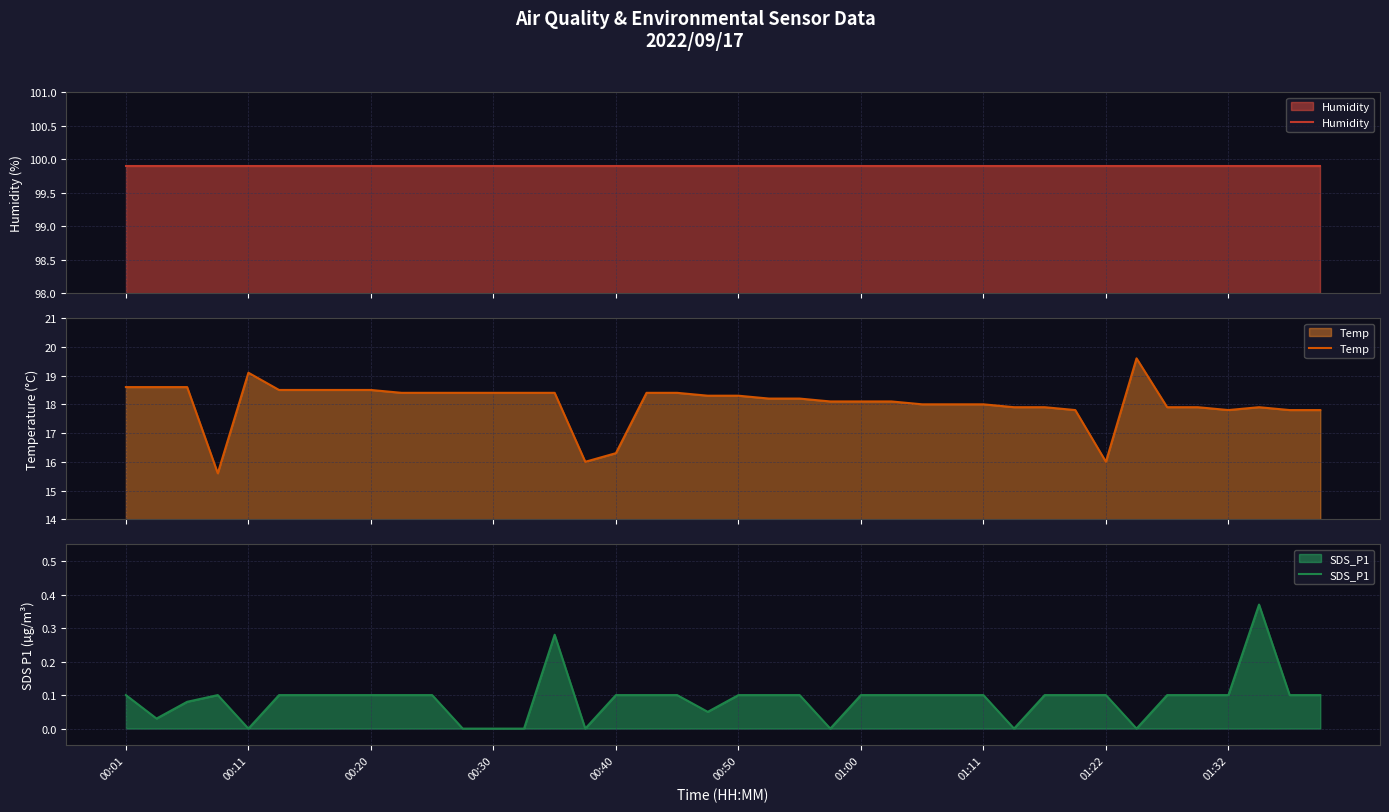

What is the sum of all Humidity values?

3996.0